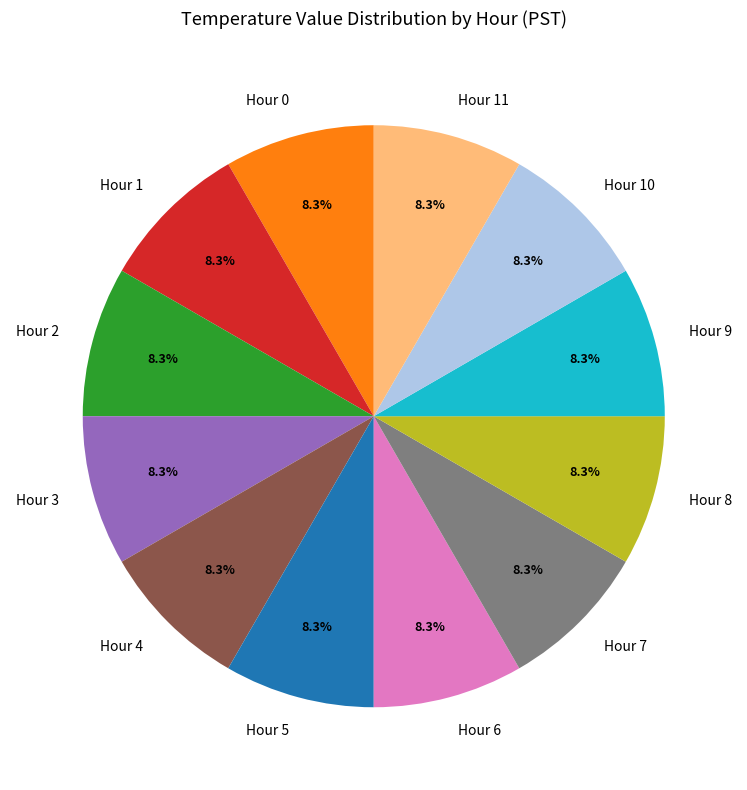

To the nearest percent, what is the average slice percentage?

8%